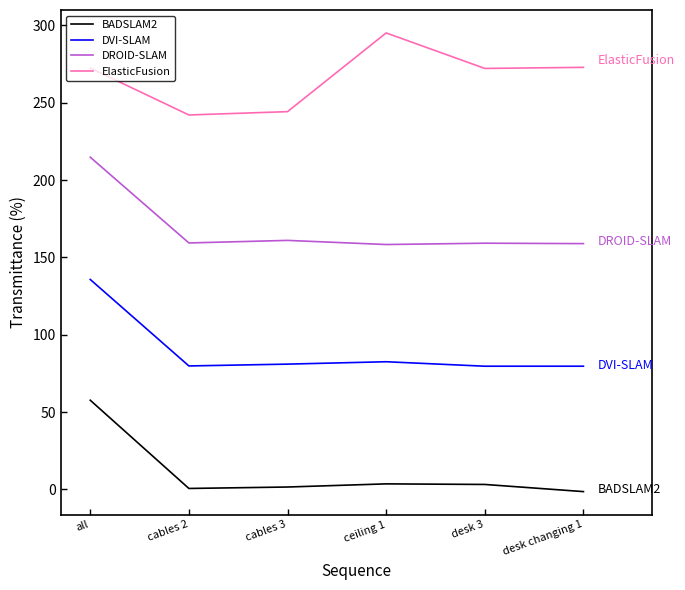

What is the label of the 4th point from the left?

ceiling 1